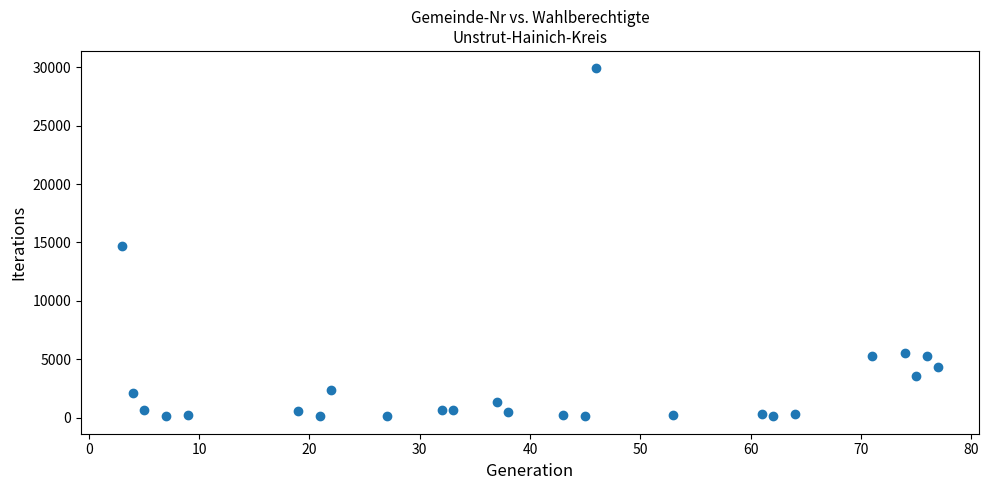

What is the range of Y values (max minus min)?

29789